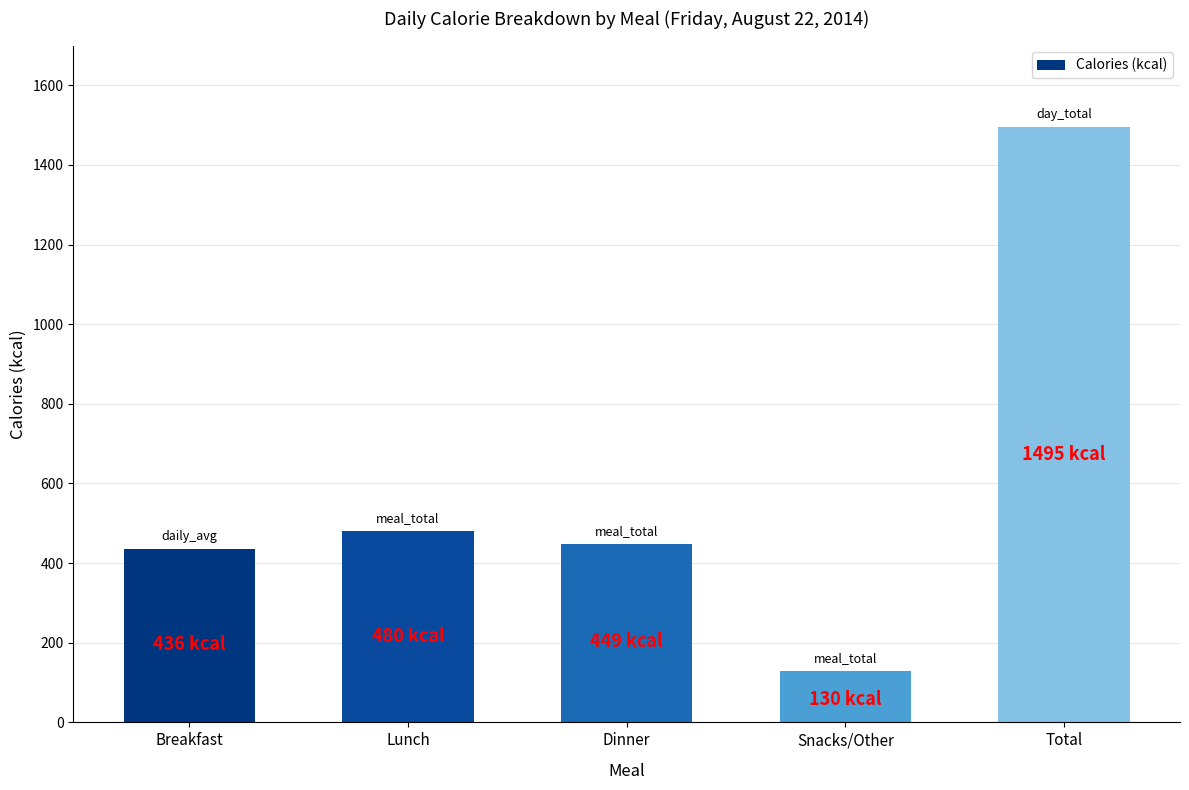

What is the difference between the second highest and minimum values?

350